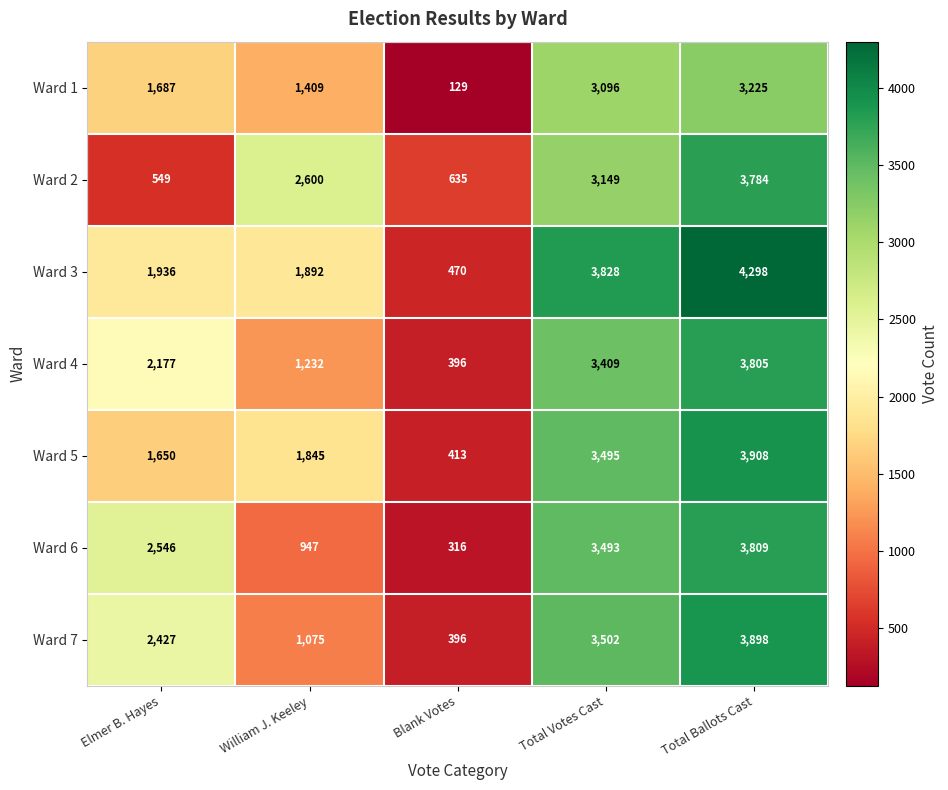

What is the sum of all Ward 5 values?

11311